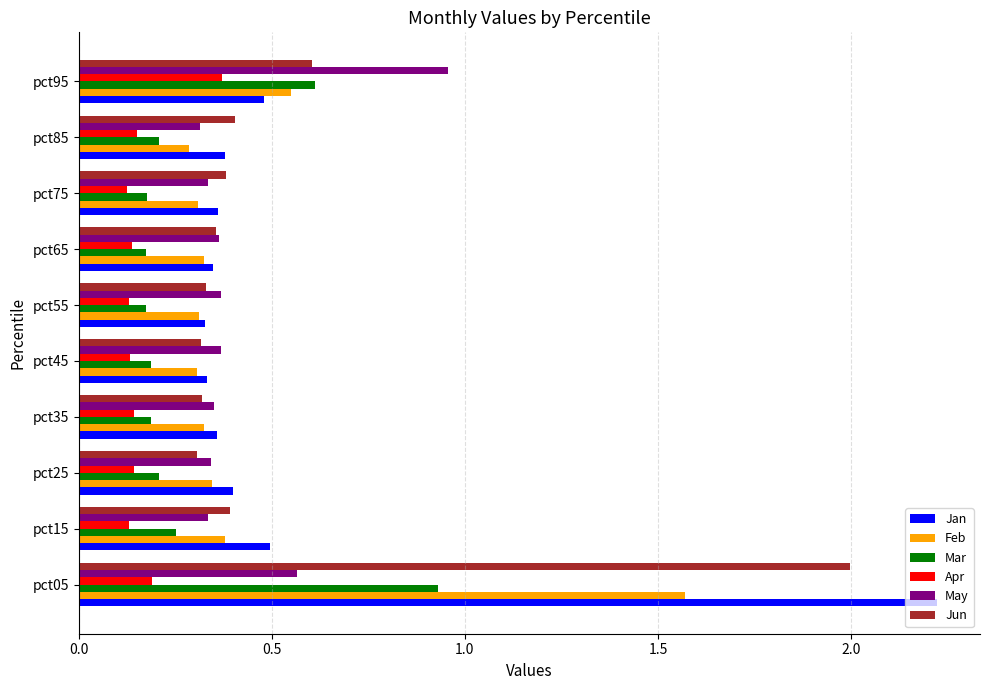

Which series has the largest total across all categories?

Jan